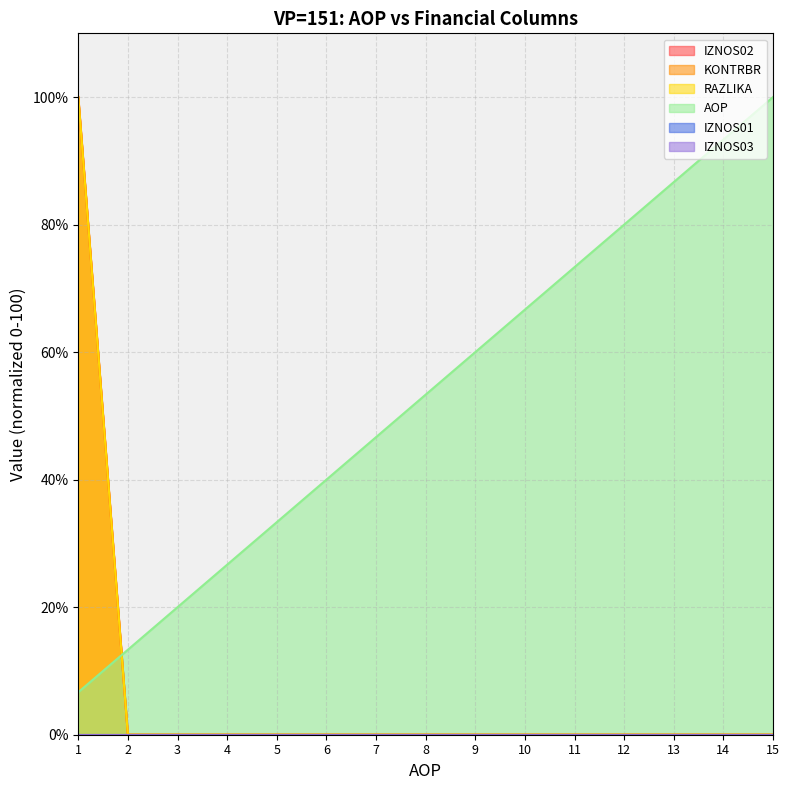

Between which two adjacent categories do AOP and RAZLIKA first intersect?

1 and 2